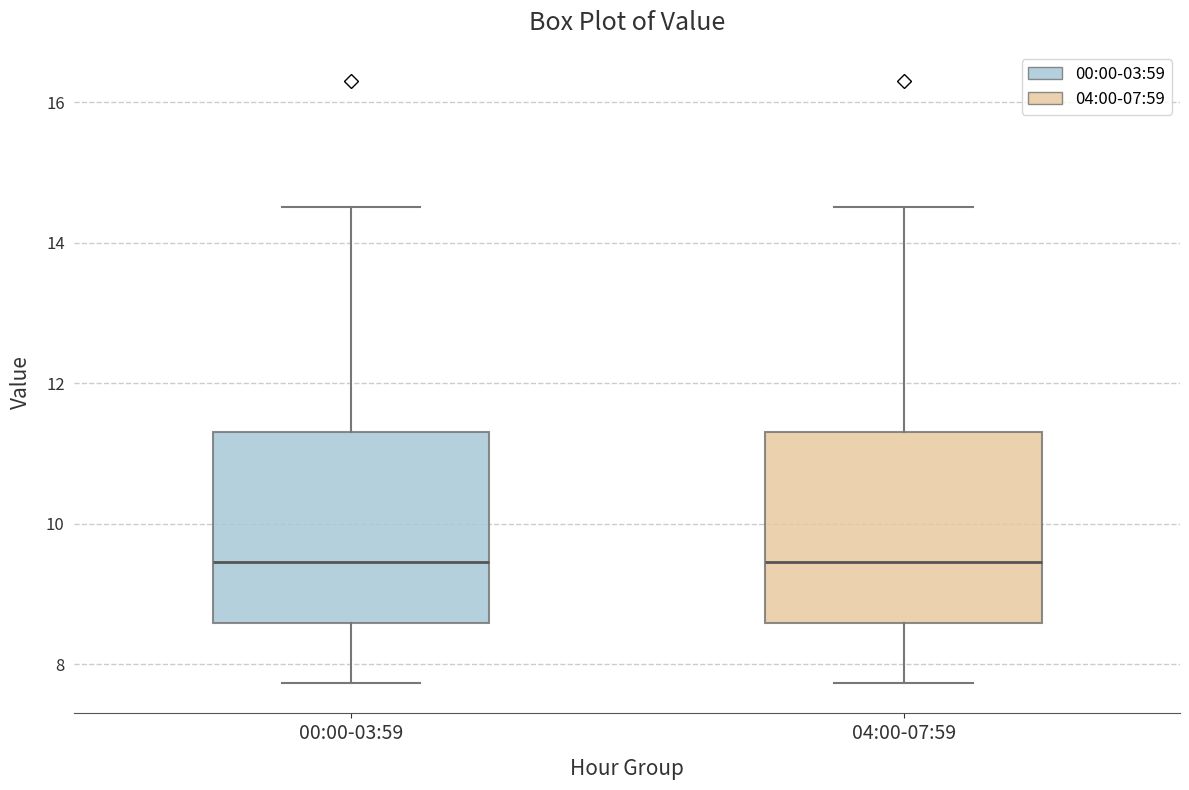

Reading left to right, transcribe this box plot: for each box, give where its median line is, the range the box spans, and where its two whiskers end, as read against the y-axis. The values are not printed on the chart, so give them approximately, as read against the axis.

00:00-03:59: median 9.4, box 8.6 to 11.4, whiskers 7.8 to 14.6
04:00-07:59: median 9.4, box 8.6 to 11.4, whiskers 7.8 to 14.6